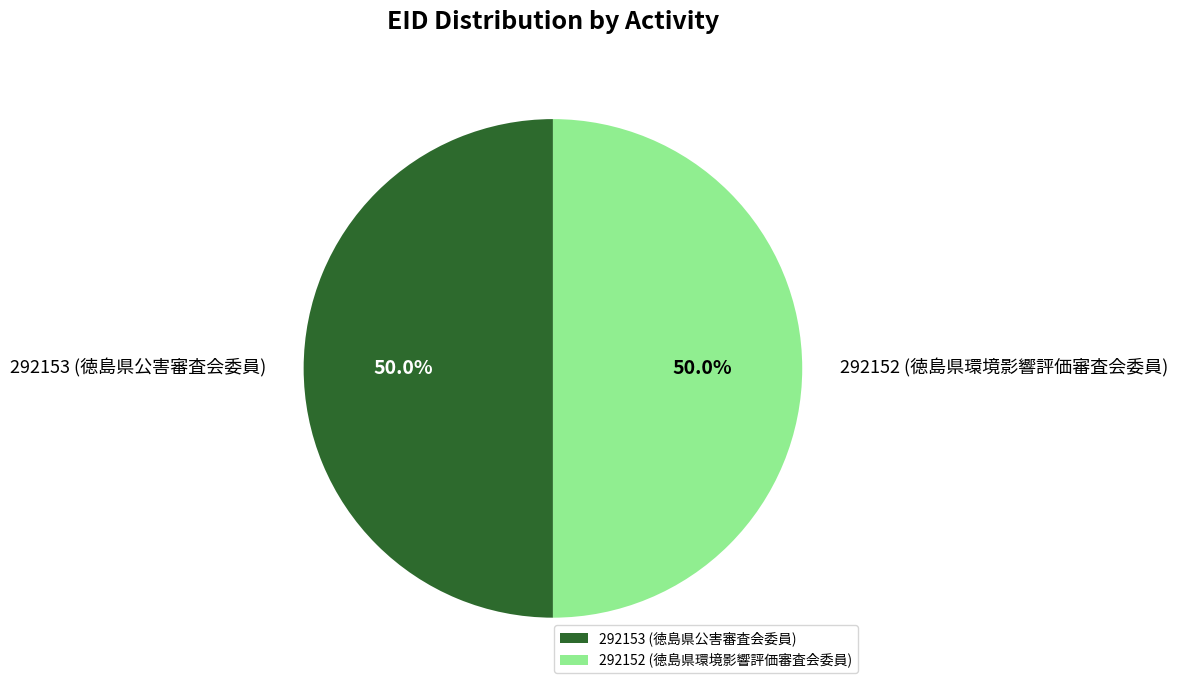

Approximately how many times larger is the value at 292152 (徳島県環境影響評価審査会委員) compared to 292153 (徳島県公害審査会委員)?

1.0